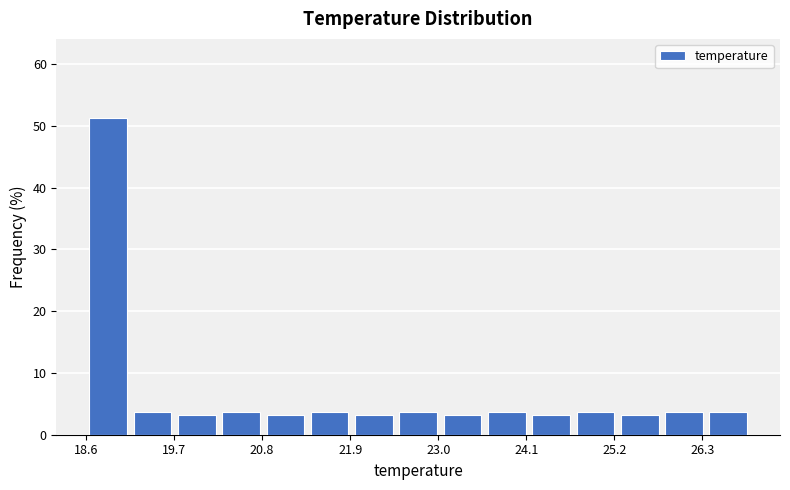

Around what value on the x-axis is the tallest bar? Give the approximate position of its centre, as read against the axis.

18.8